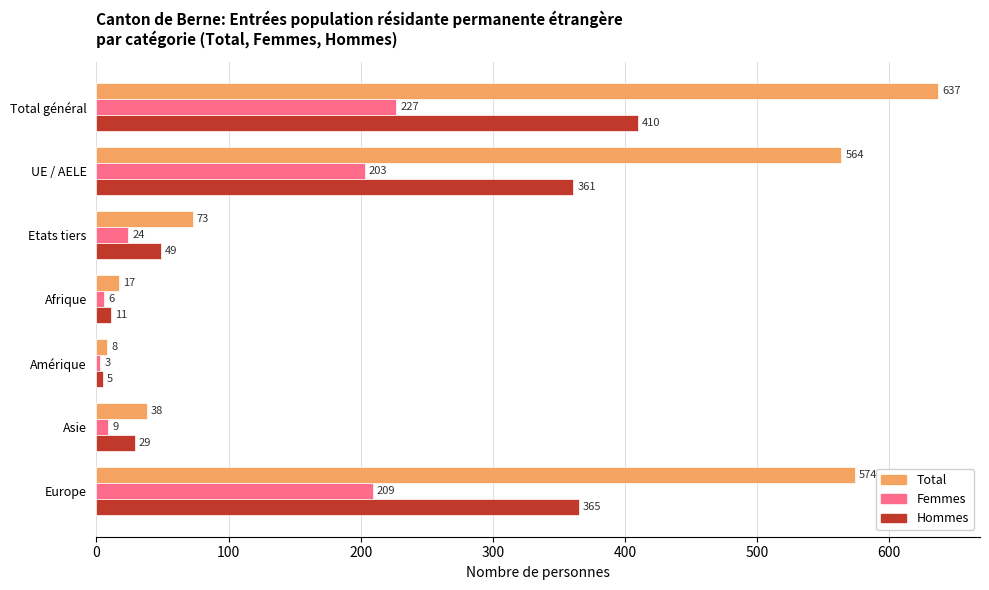

How many categories are shown in the chart?

7